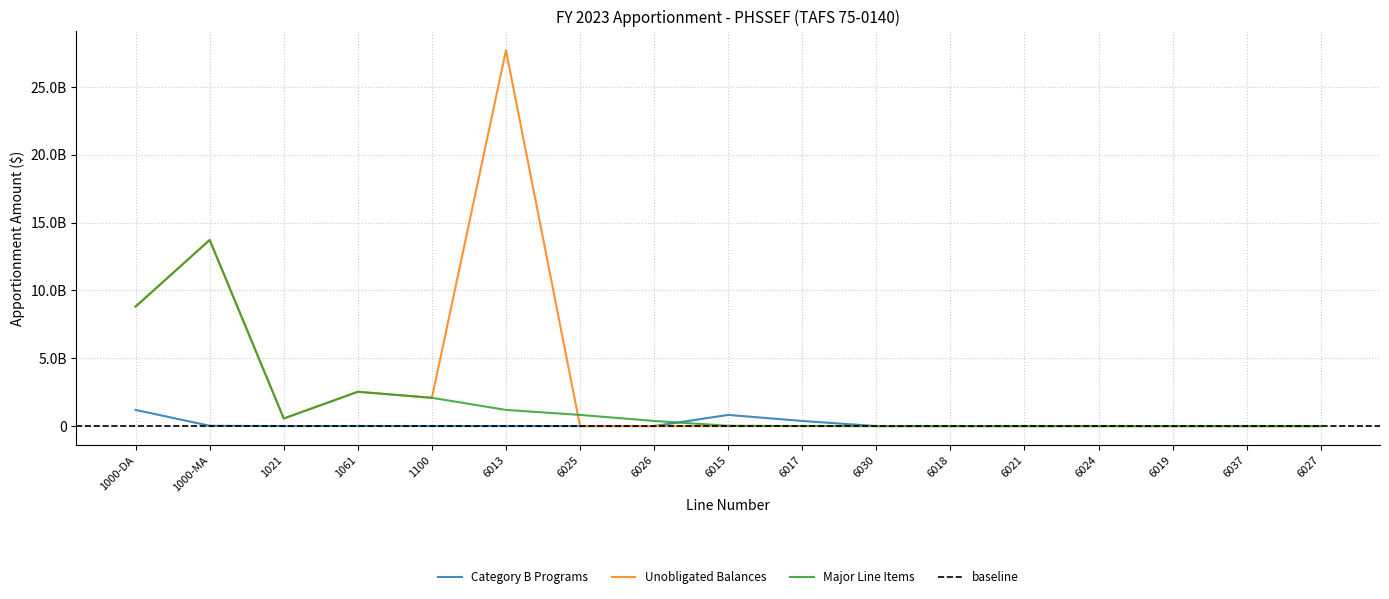

Where does the Major Line Items series first go above 22560943?

1000-DA